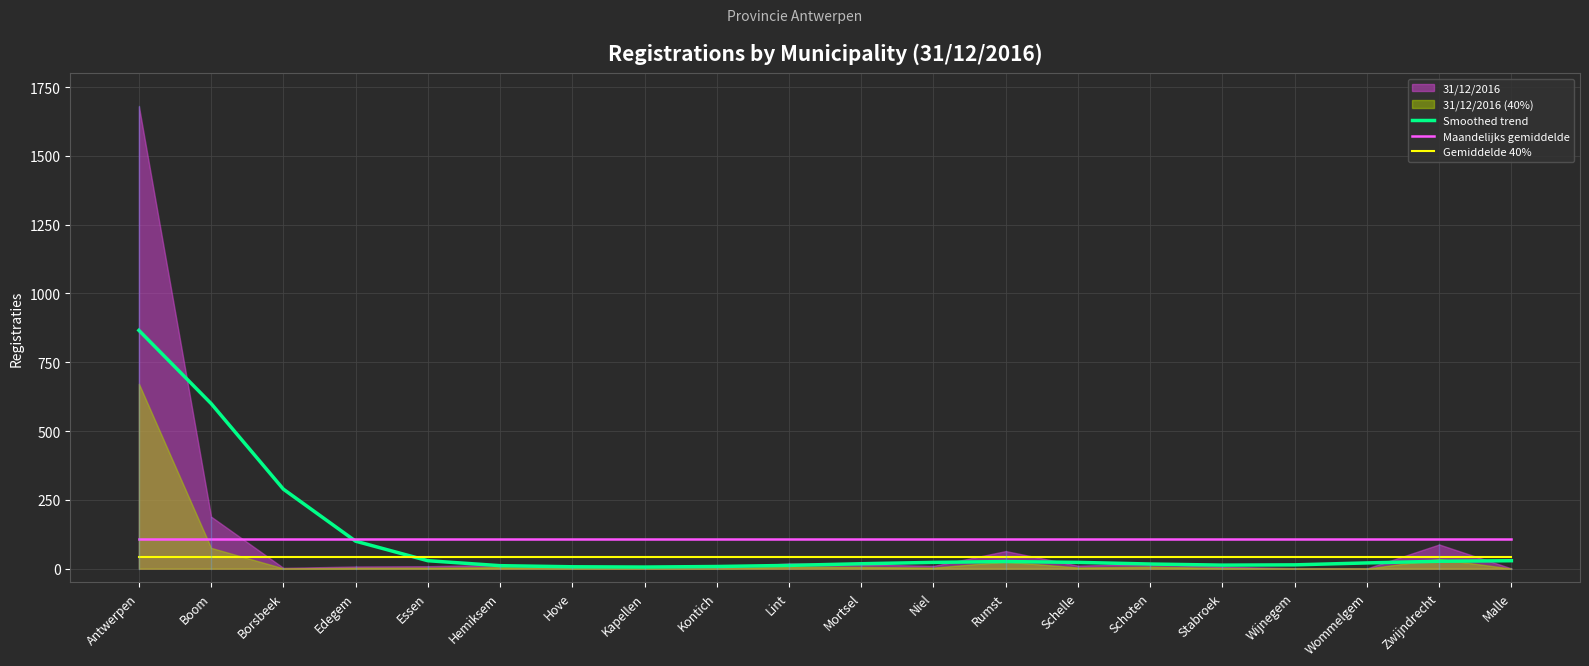

The value of Maandelijks gemiddelde at Zwijndrecht is 107.4. True or false?

True